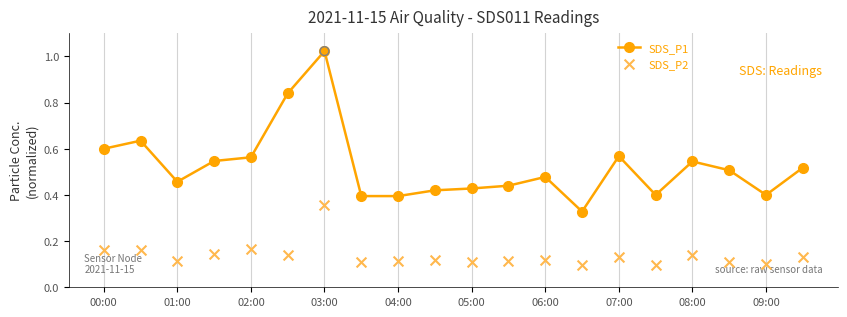

What are all the series names shown in the legend?

SDS_P1, SDS_P2